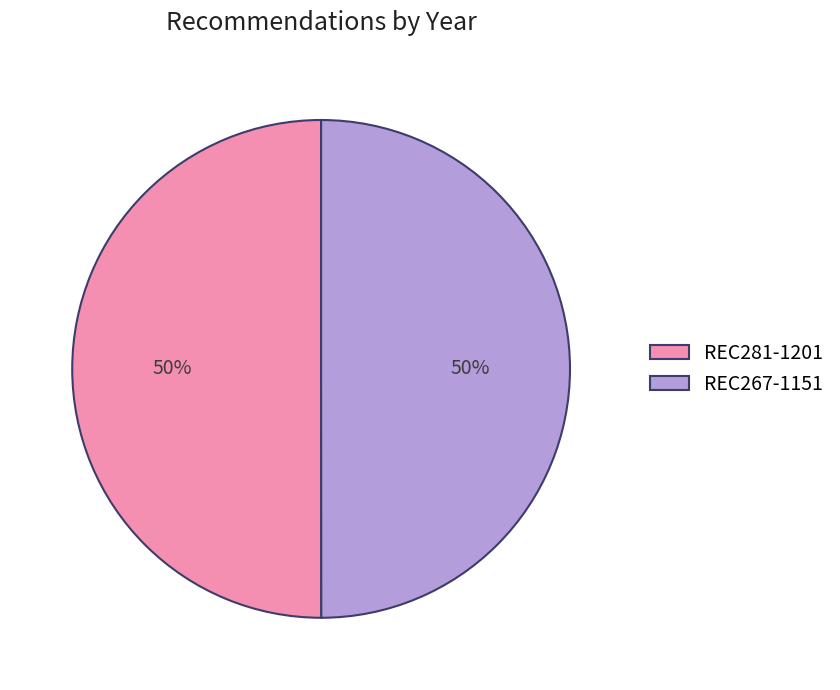

Combined, do REC281-1201 and REC267-1151 account for over 50%?

Yes